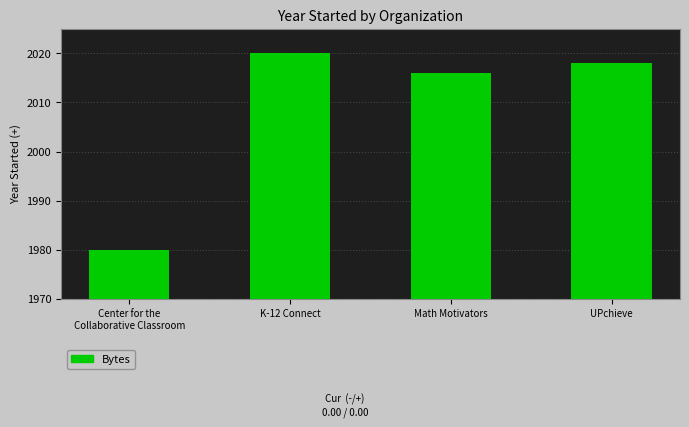

What is the change in value from Math Motivators to UPchieve?

+2